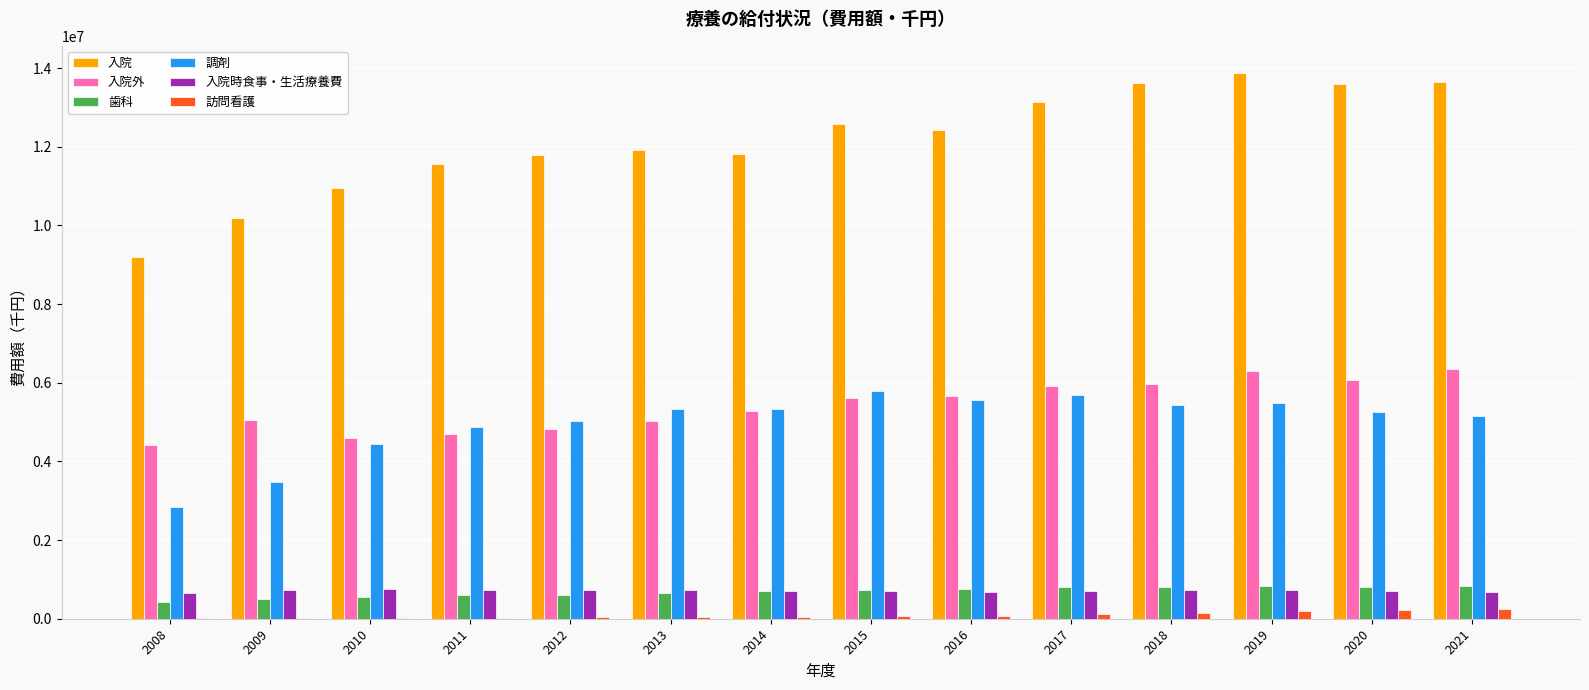

How many categories are shown in the chart?

14